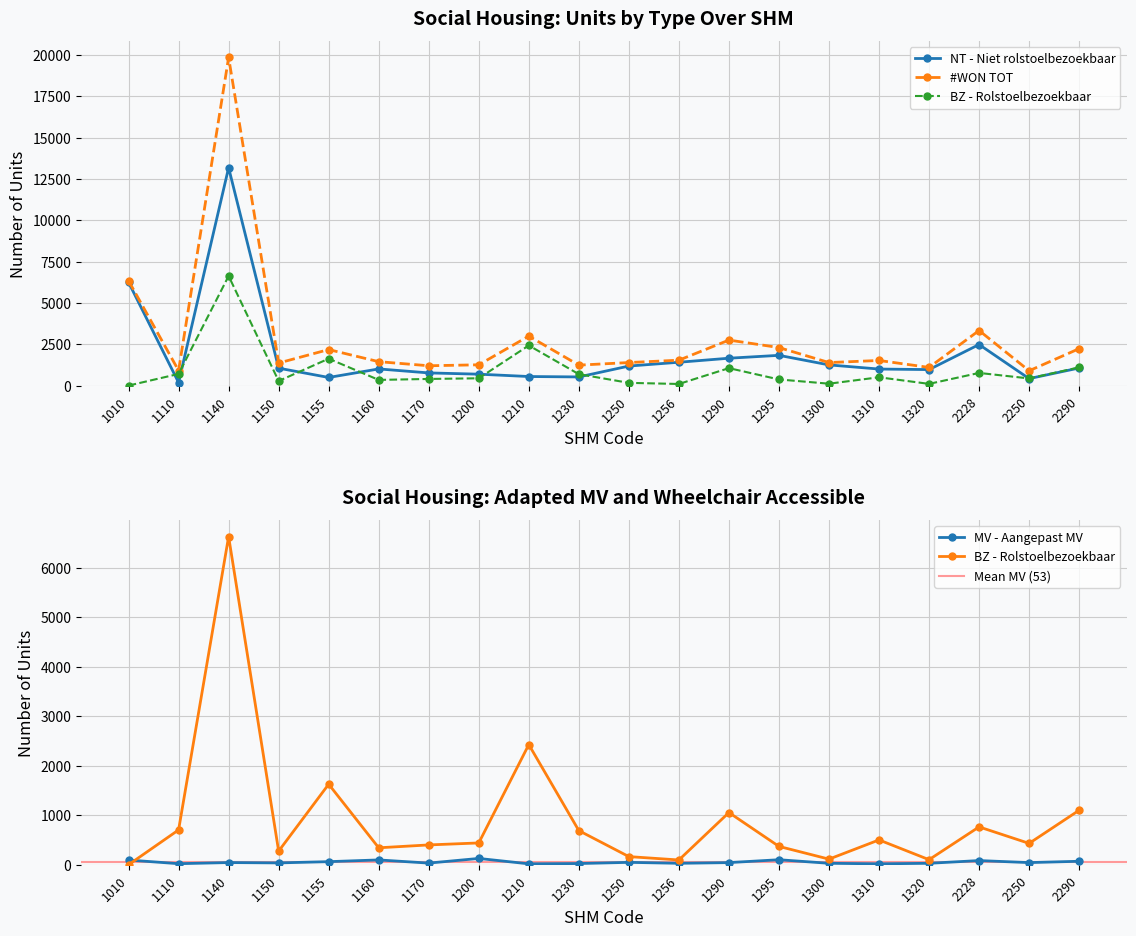

The BZ - Rolstoelbezoekbaar series shows 102 at 1320. True or false?

True